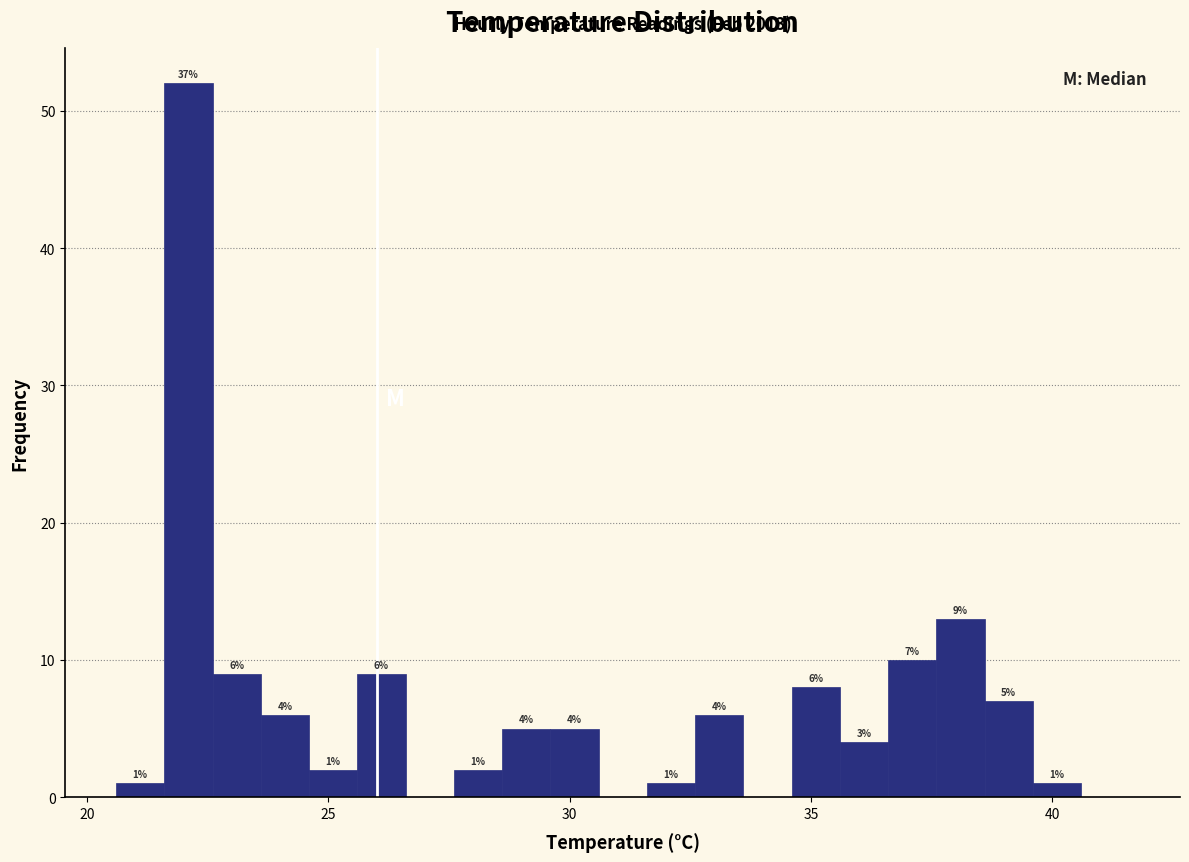

Read against the x-axis, roughly where is the centre of the tallest bar?

22.0